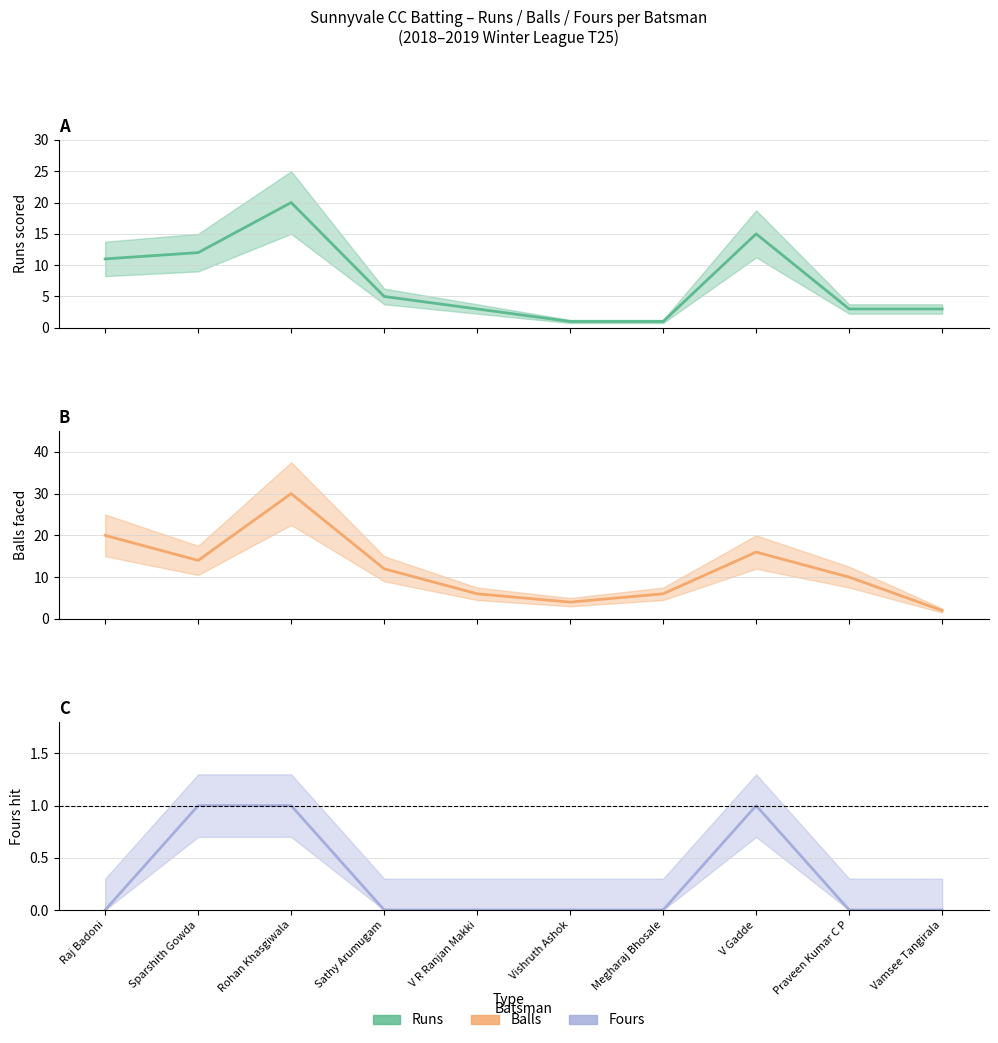

List the series in order of their overall mean, highest first.

Balls, Runs, Fours